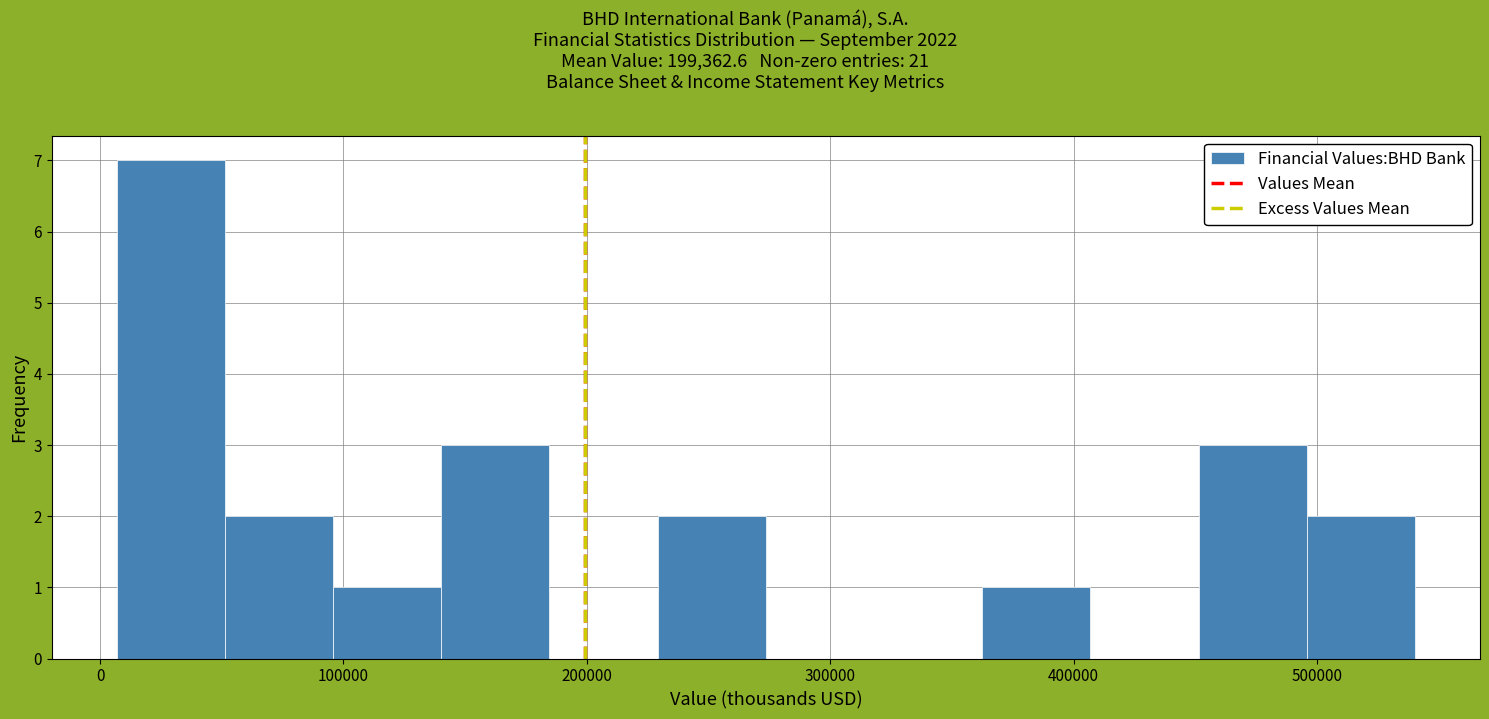

Reading left to right, transcribe this chart: for each bar, give the range it covers on the x-axis and its height. Neither the bar edges nor the heights are printed on the chart, so give them approximately, as read against the axes.

10000 to 50000: 7
50000 to 100000: 2
100000 to 140000: 1
140000 to 180000: 3
180000 to 230000: 0
230000 to 270000: 2
270000 to 320000: 0
320000 to 360000: 0
360000 to 410000: 1
410000 to 450000: 0
450000 to 500000: 3
500000 to 540000: 2